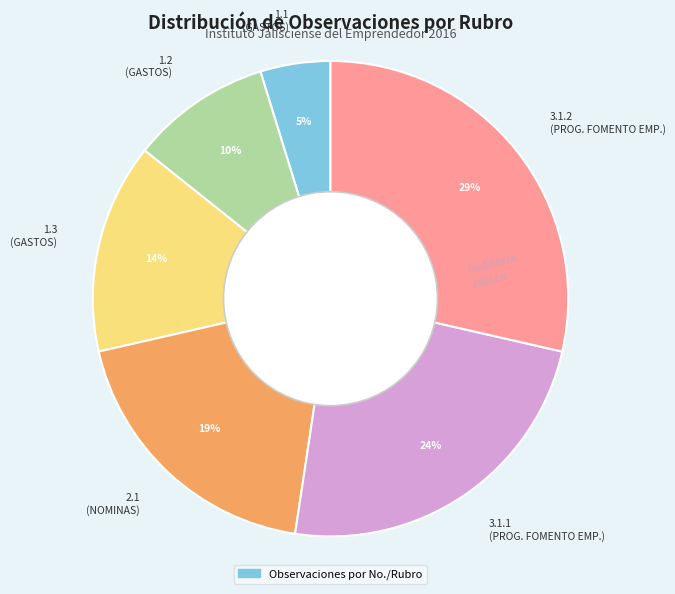

How many slices are in this pie chart?

6